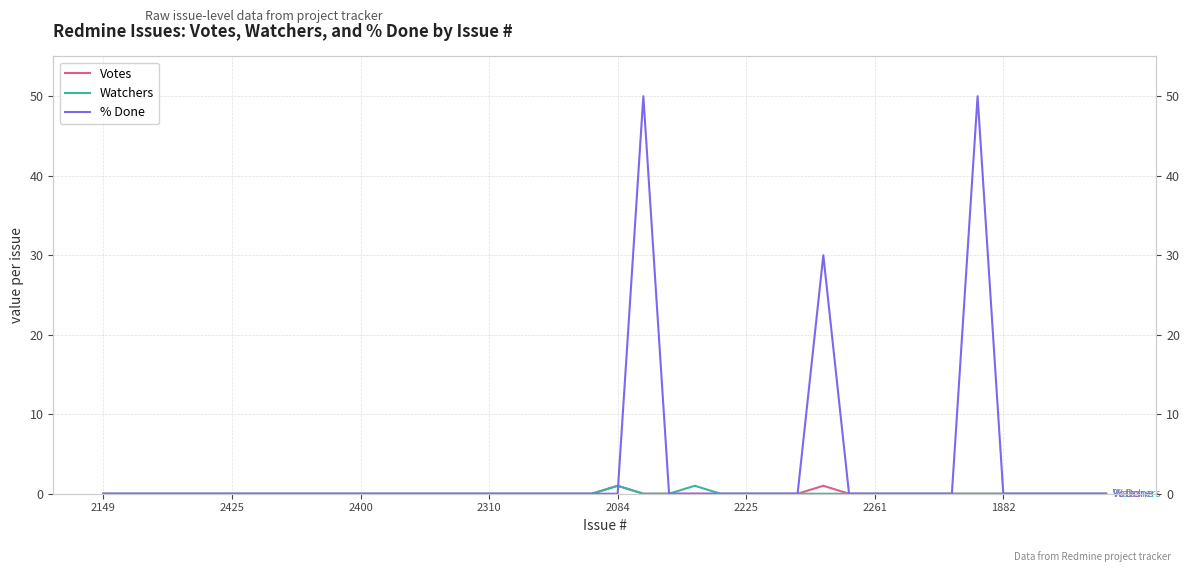

What is the label of the 17th point from the left?

16